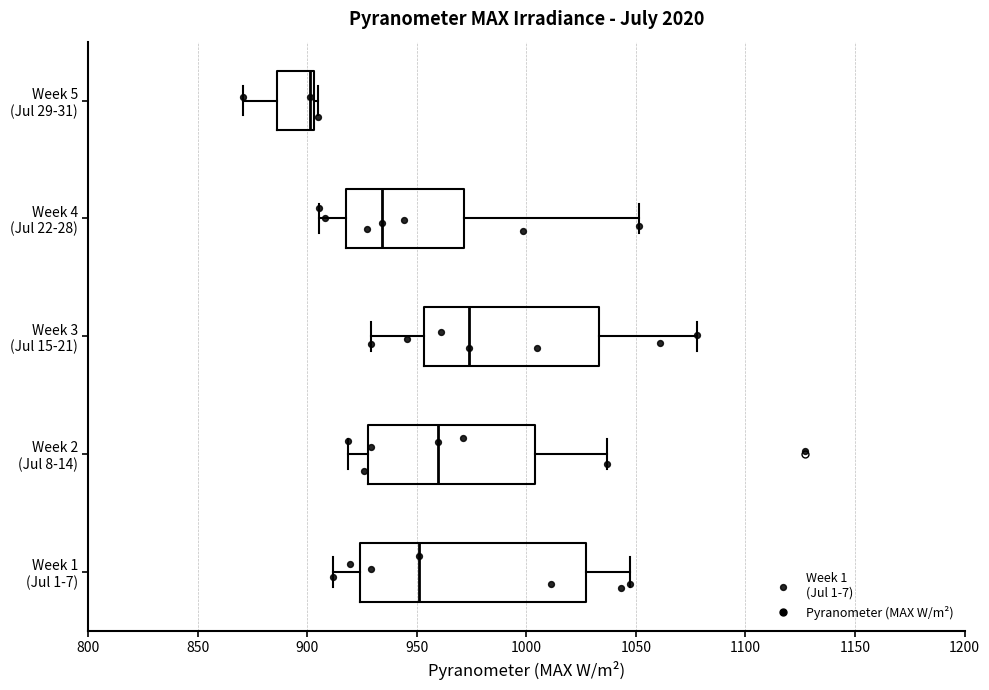

Reading bottom to top, transcribe this box plot: for each box, give where its median line is, the range the box spans, and where its two whiskers end, as read against the x-axis. The values are not printed on the chart, so give them approximately, as read against the axis.

Week 1 (Jul 1-7): median 950, box 925 to 1025, whiskers 910 to 1050
Week 2 (Jul 8-14): median 960, box 930 to 1005, whiskers 920 to 1035
Week 3 (Jul 15-21): median 975, box 955 to 1035, whiskers 930 to 1080
Week 4 (Jul 22-28): median 935, box 920 to 970, whiskers 905 to 1050
Week 5 (Jul 29-31): median 900, box 885 to 905, whiskers 870 to 905 (just right of the box's right edge)